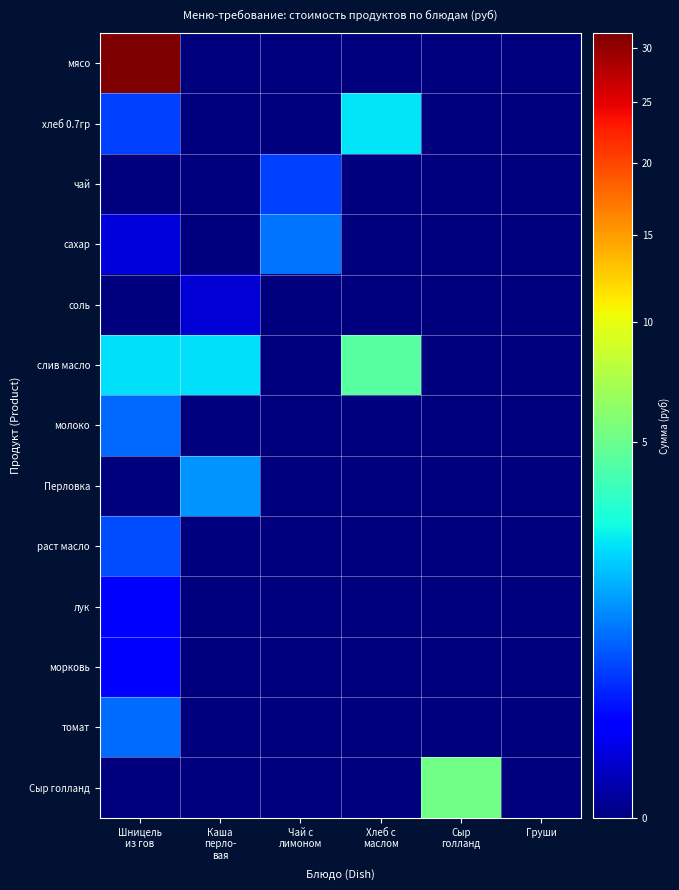

How many categories are shown in the chart?

6